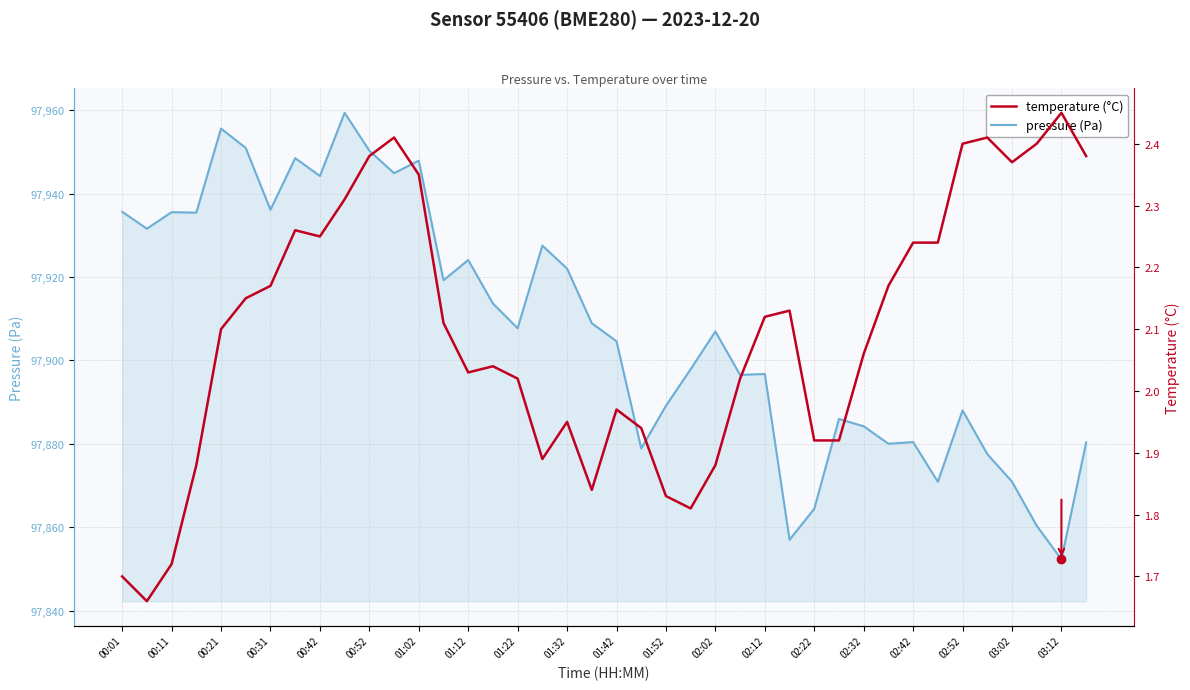

True or false: pressure (Pa) and temperature (°C) intersect in this chart.

False